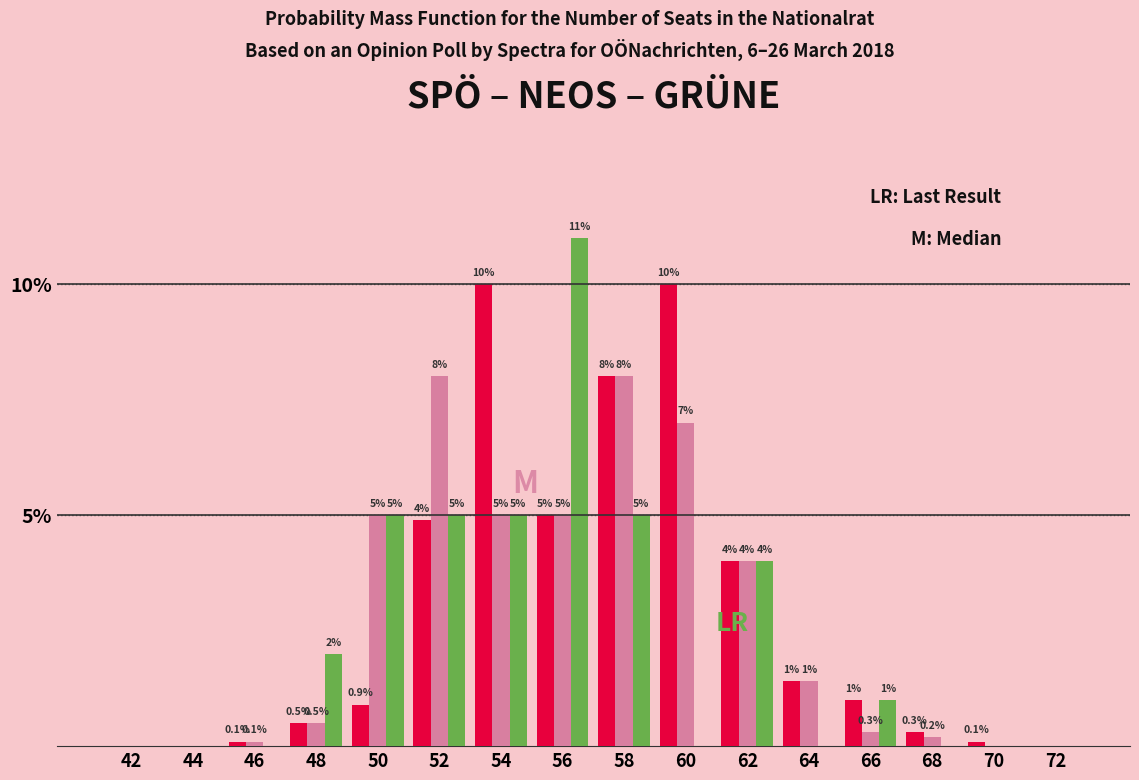

What is the total value across all series at 54?

20.0